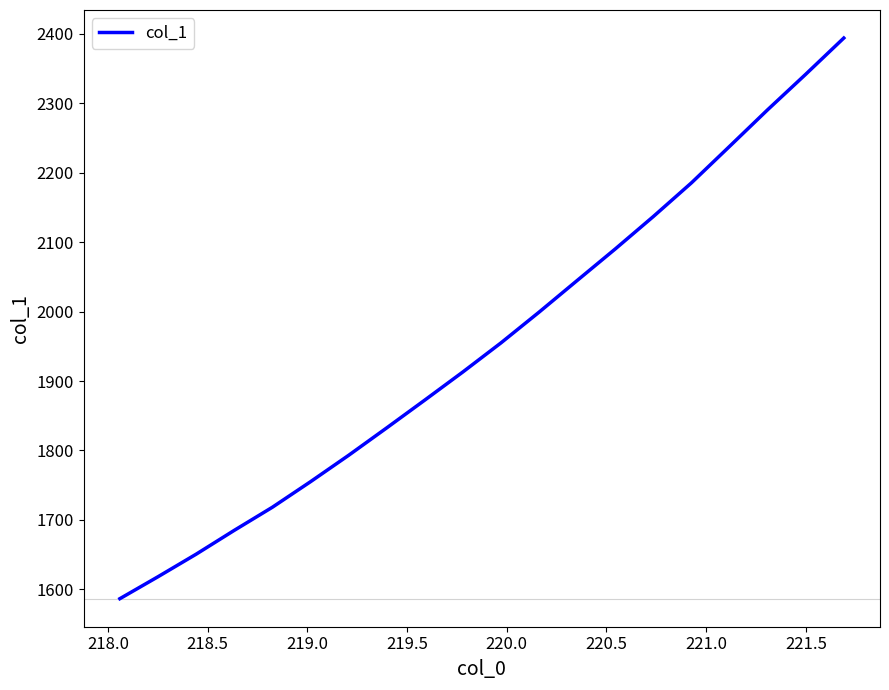

What is the difference between the maximum and minimum values?

807.7